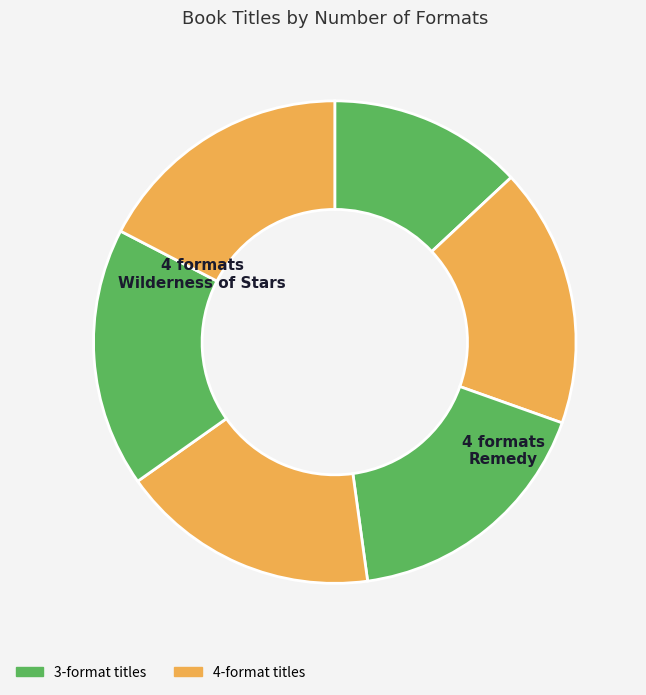

Which category has the smallest portion of the pie?

Where Was Goodbye?